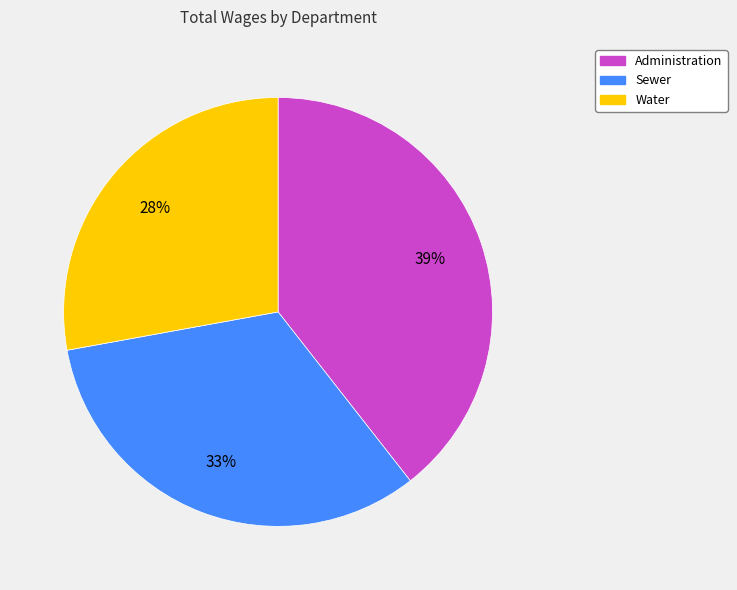

How many slices are in this pie chart?

3